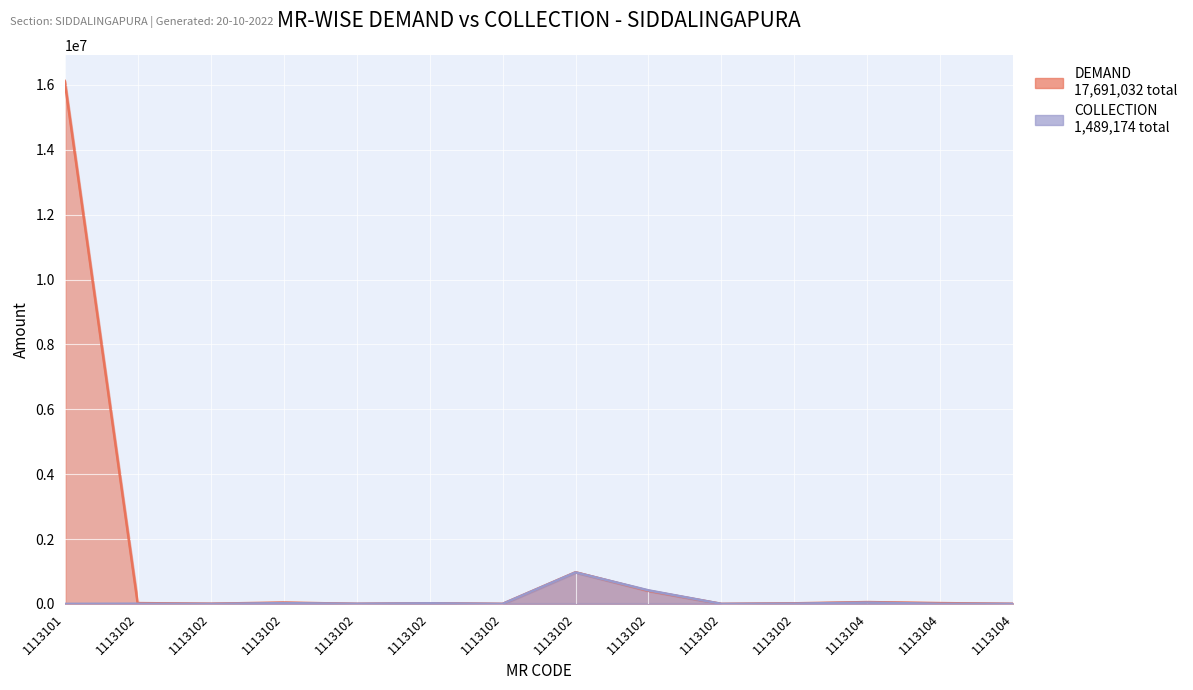

At 1113102, list the series in order from smallest to largest.

COLLECTION, DEMAND